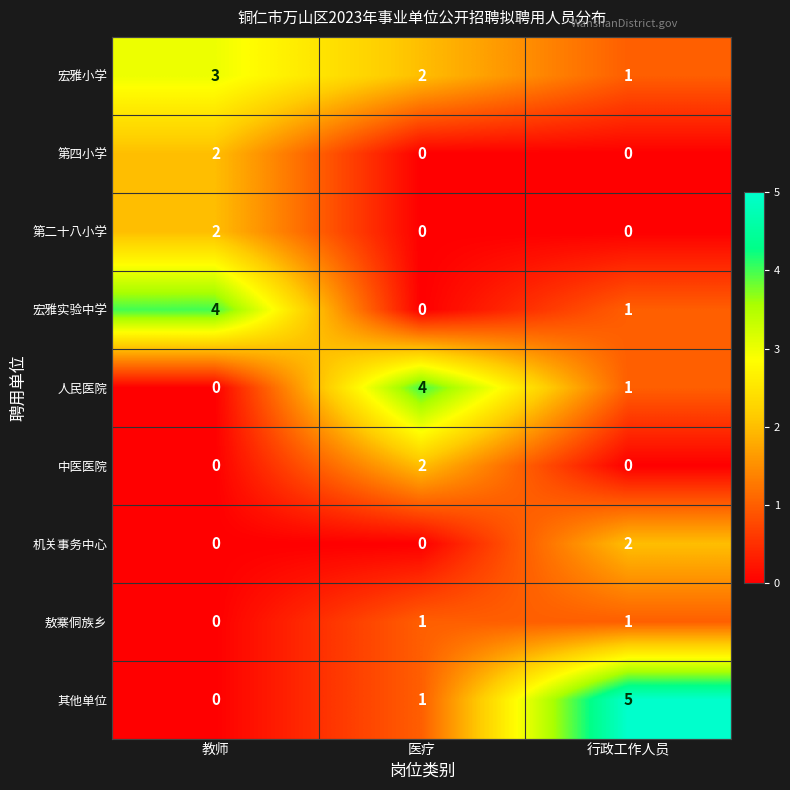

What is the difference between the highest and lowest values at 医疗?

4